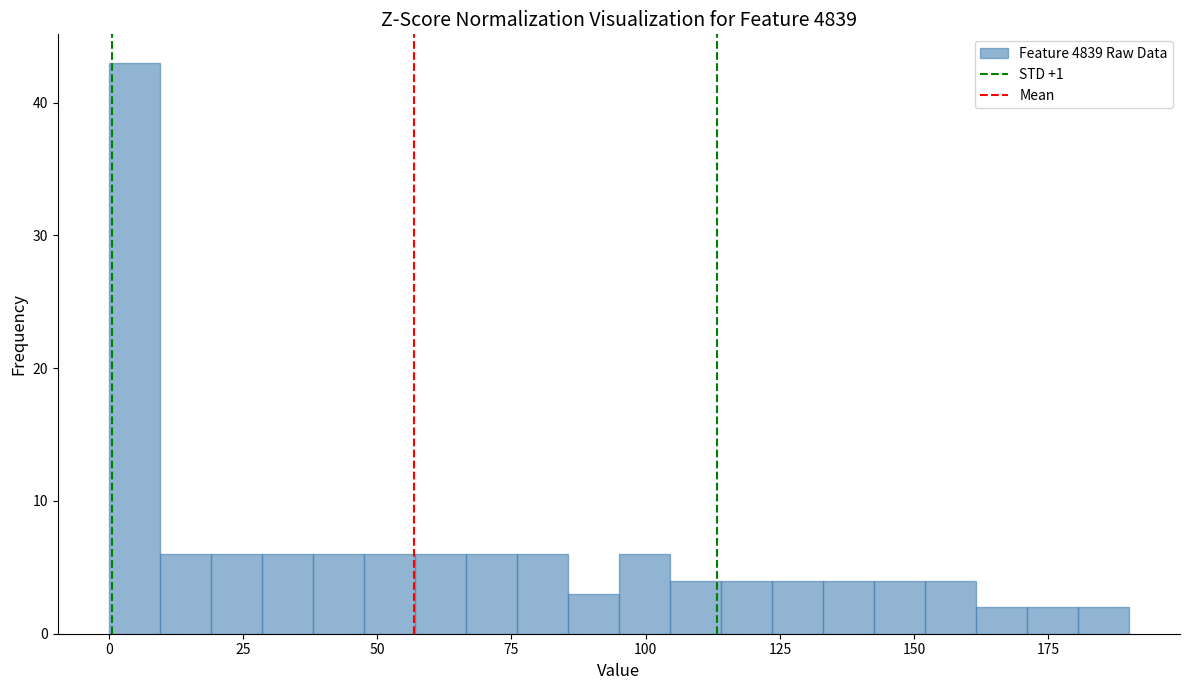

Around what value on the x-axis is the tallest bar? Give the approximate position of its centre, as read against the axis.

5